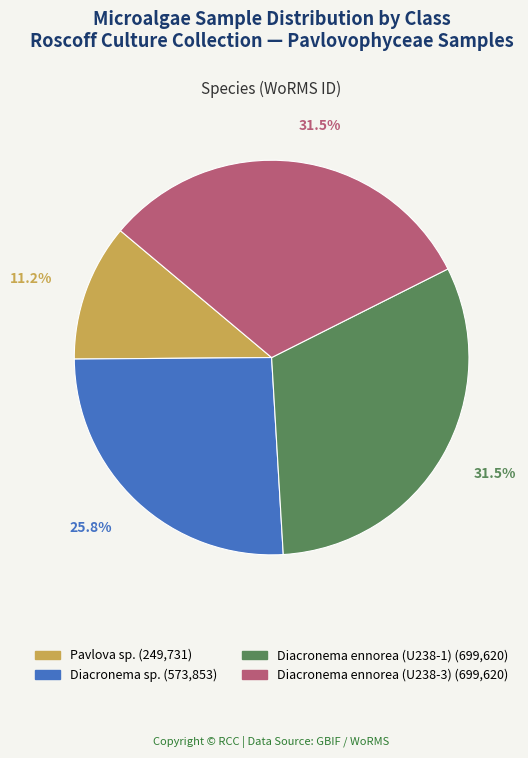

Is it true that Pavlova sp. is 22% of the pie?

False